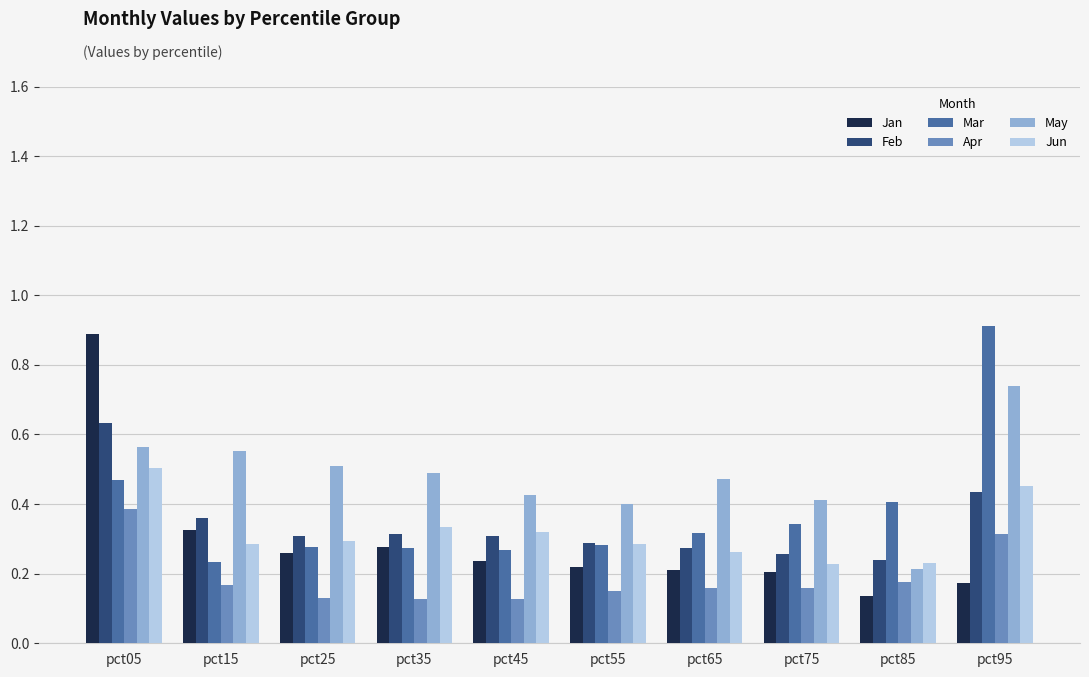

True or false: Jun has a value of 0.3 at pct65.

True